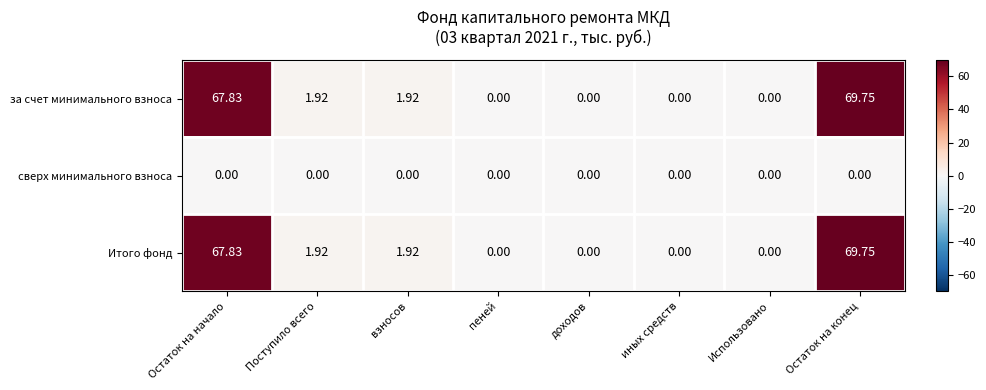

How many positive values does the Итого фонд series have?

4